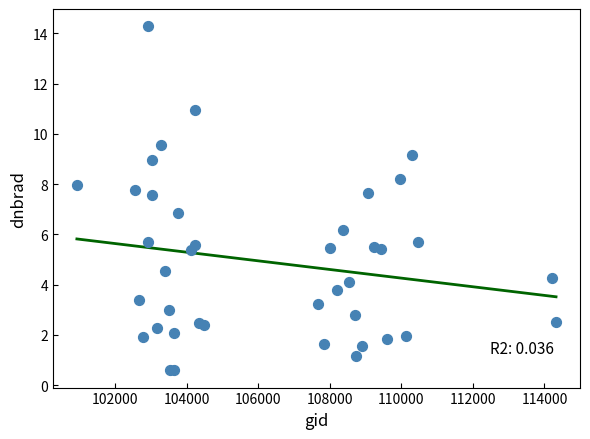

What Y value in the scatter plot is closest to 7?

6.8